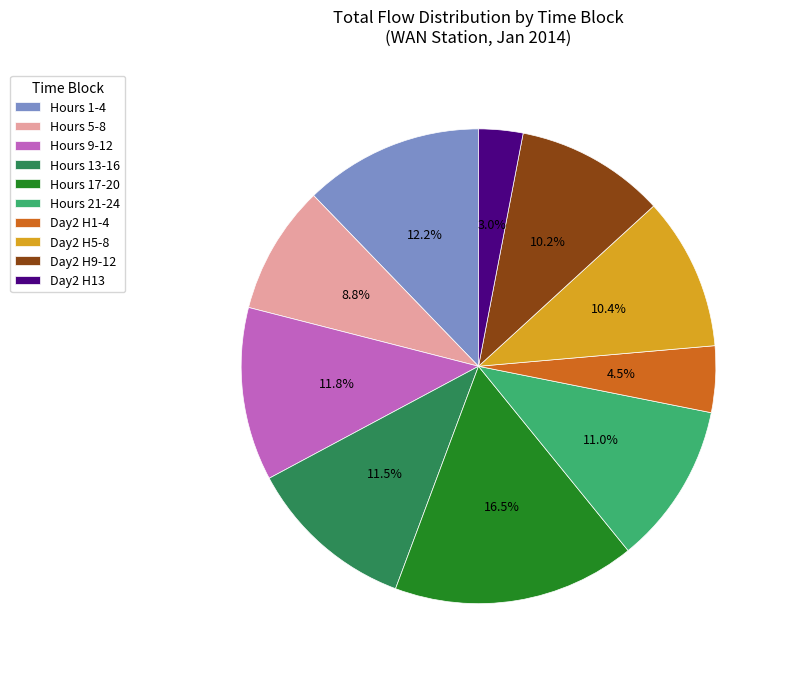

What is the largest slice in the pie chart?

Hours 17-20